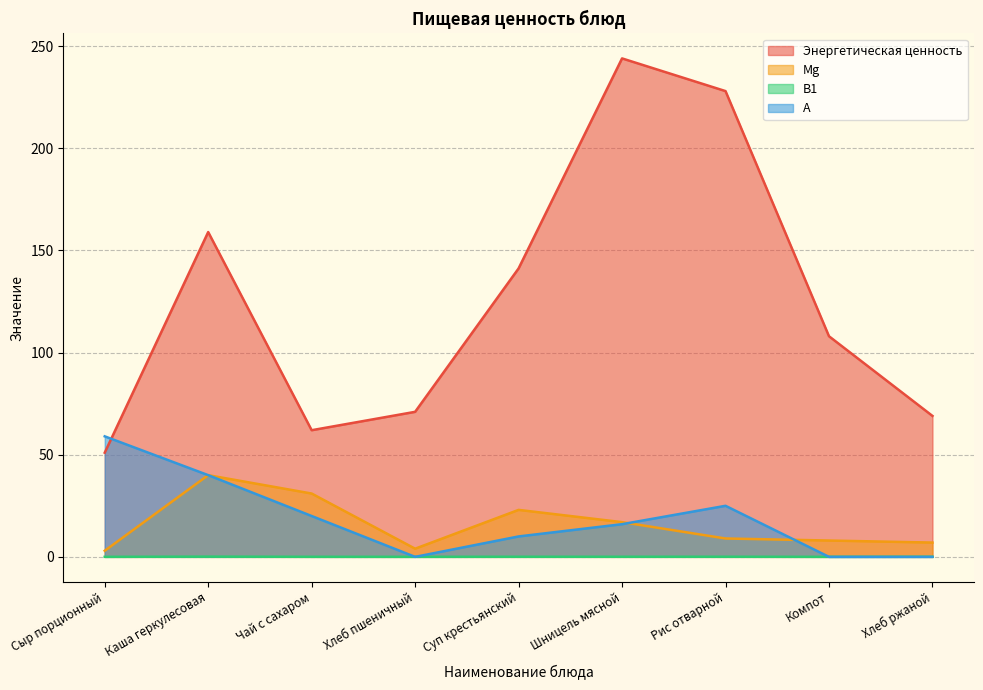

Which category has the highest value in the В1 series?

Каша геркулесовая